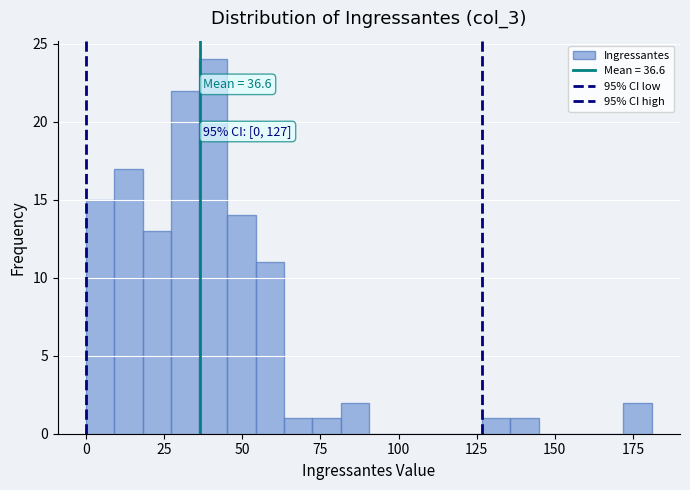

Read against the x-axis, roughly where is the centre of the tallest bar?

40